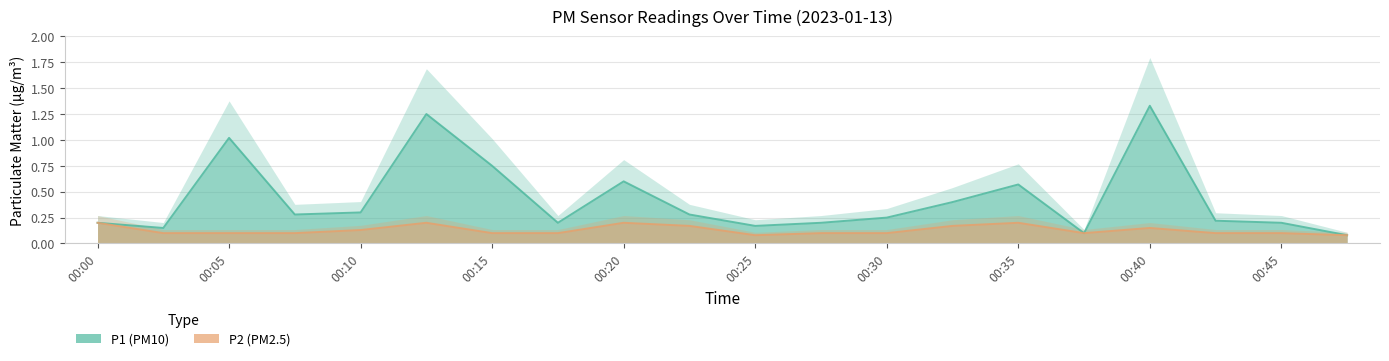

Where is the first local minimum for P2?

00:25